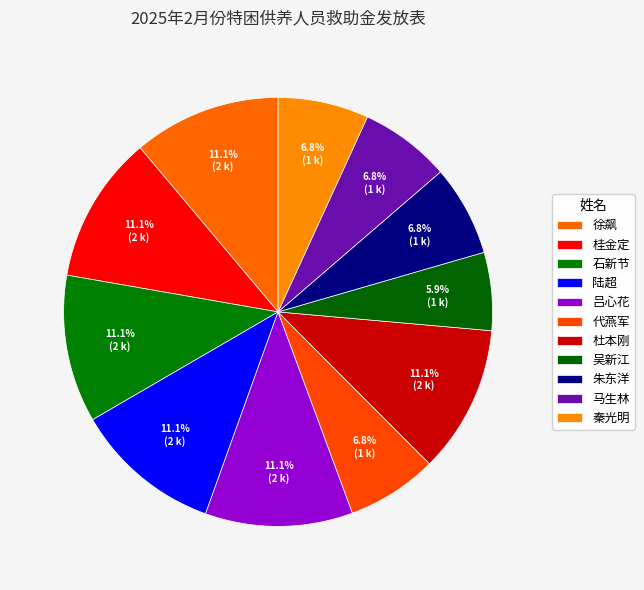

Which category has the smallest portion of the pie?

吴新江